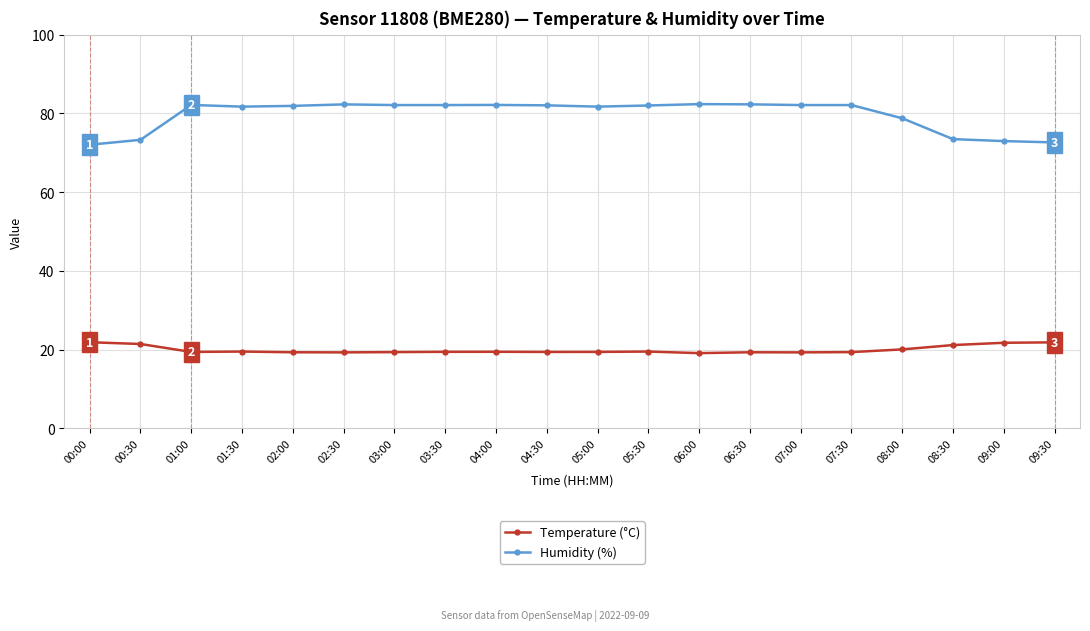

Which series has the largest total across all categories?

Humidity (%)